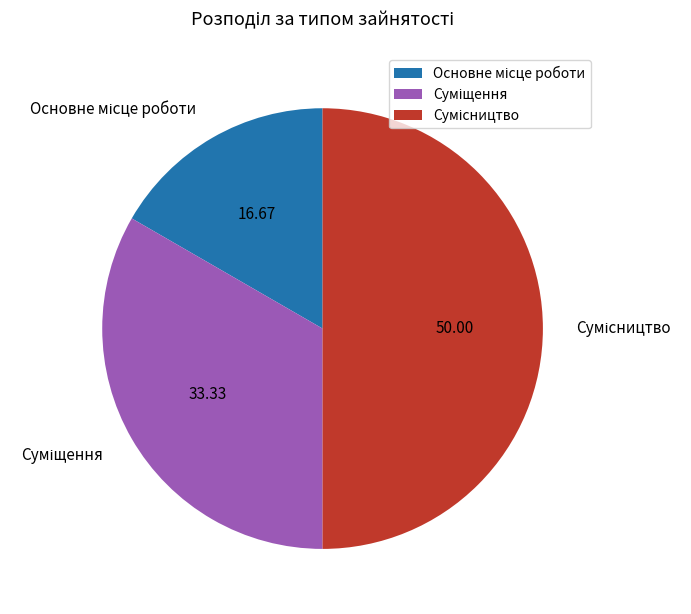

How many slices are in this pie chart?

3